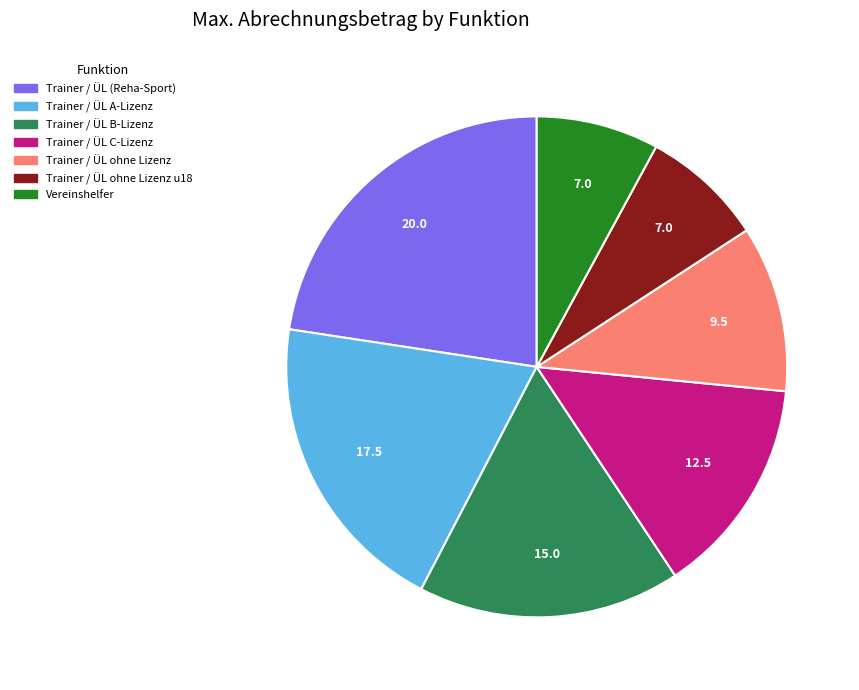

Approximately how many times larger is the value at Trainer / ÜL C-Lizenz compared to Vereinshelfer?

1.8